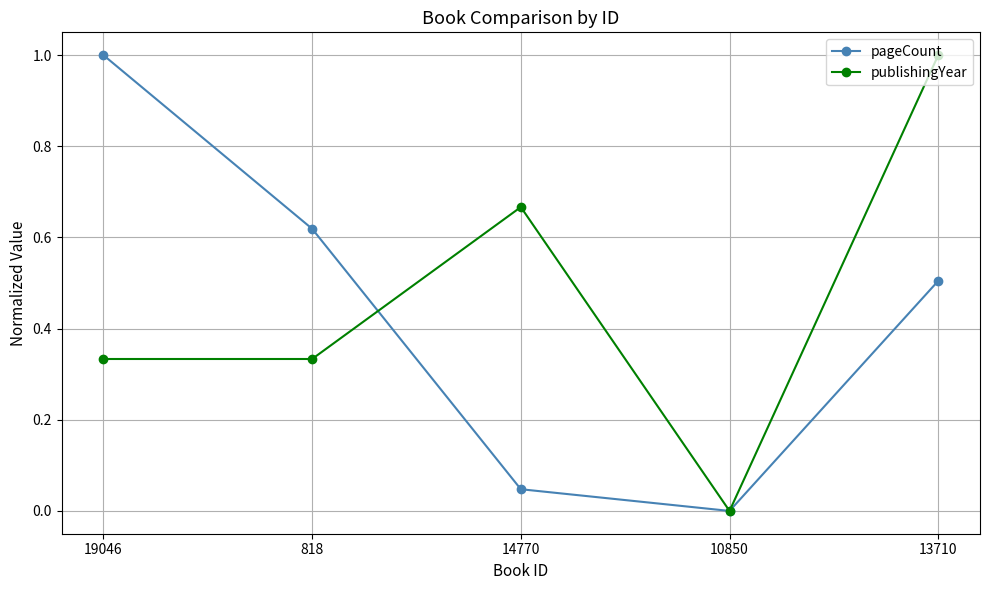

How many distinct data groups are displayed?

2